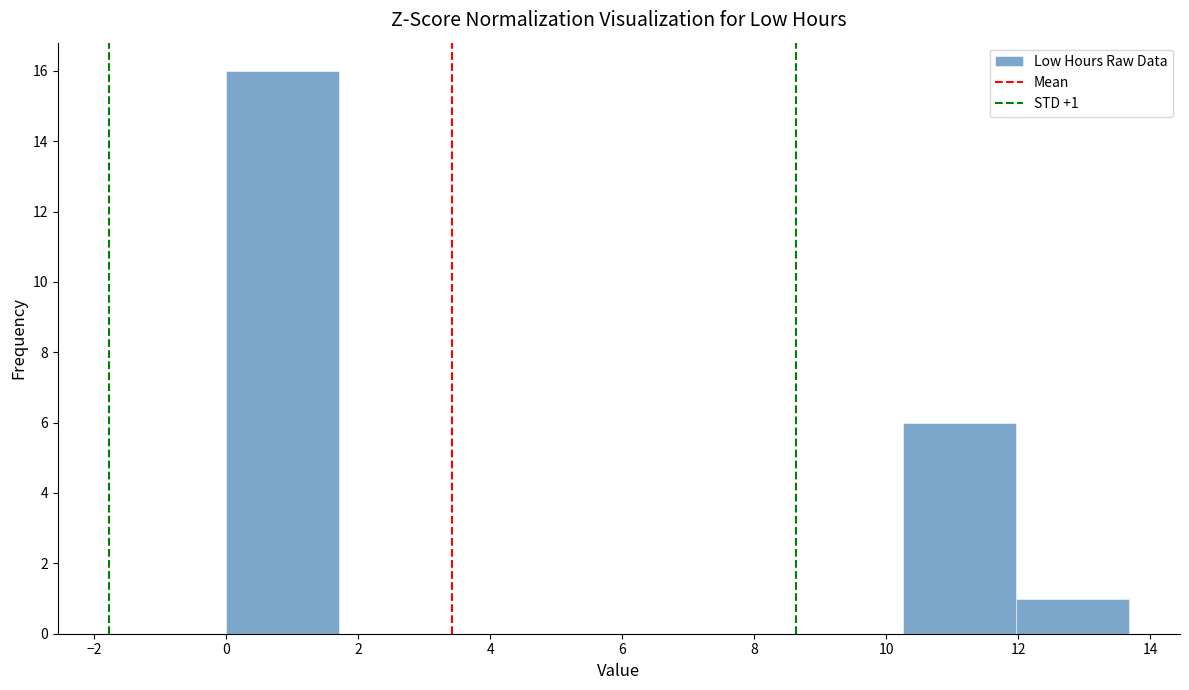

Over which range of the x-axis is the bar tallest?

0.0 to 1.8